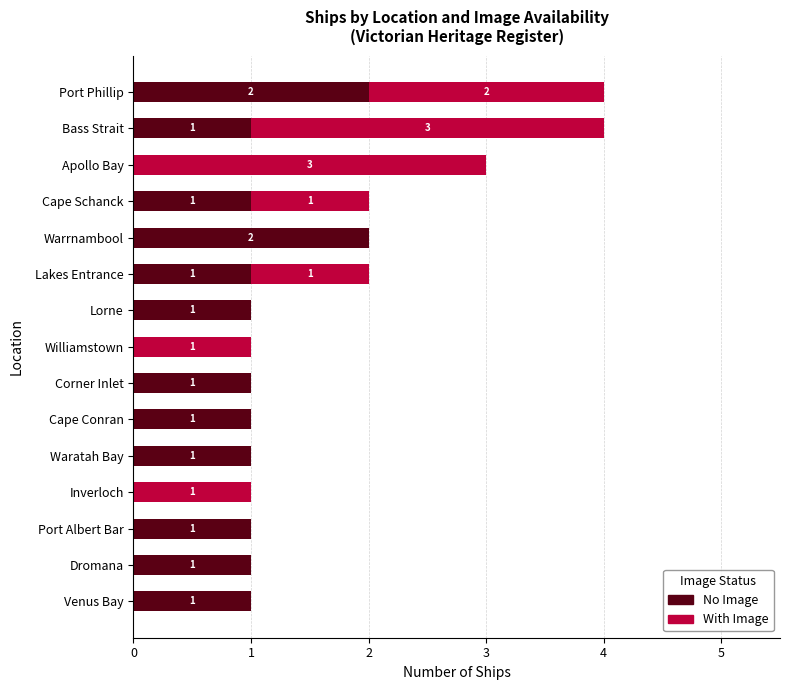

Is it true that No Image equals 3 at Warrnambool?

False